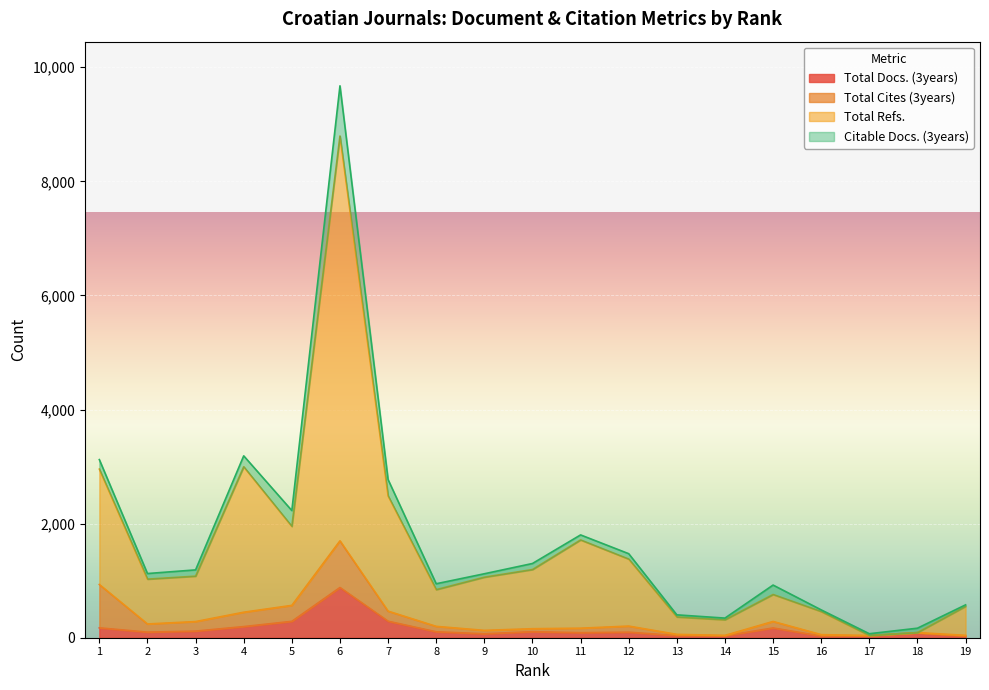

Does the chart display data point markers on the line(s)?

No